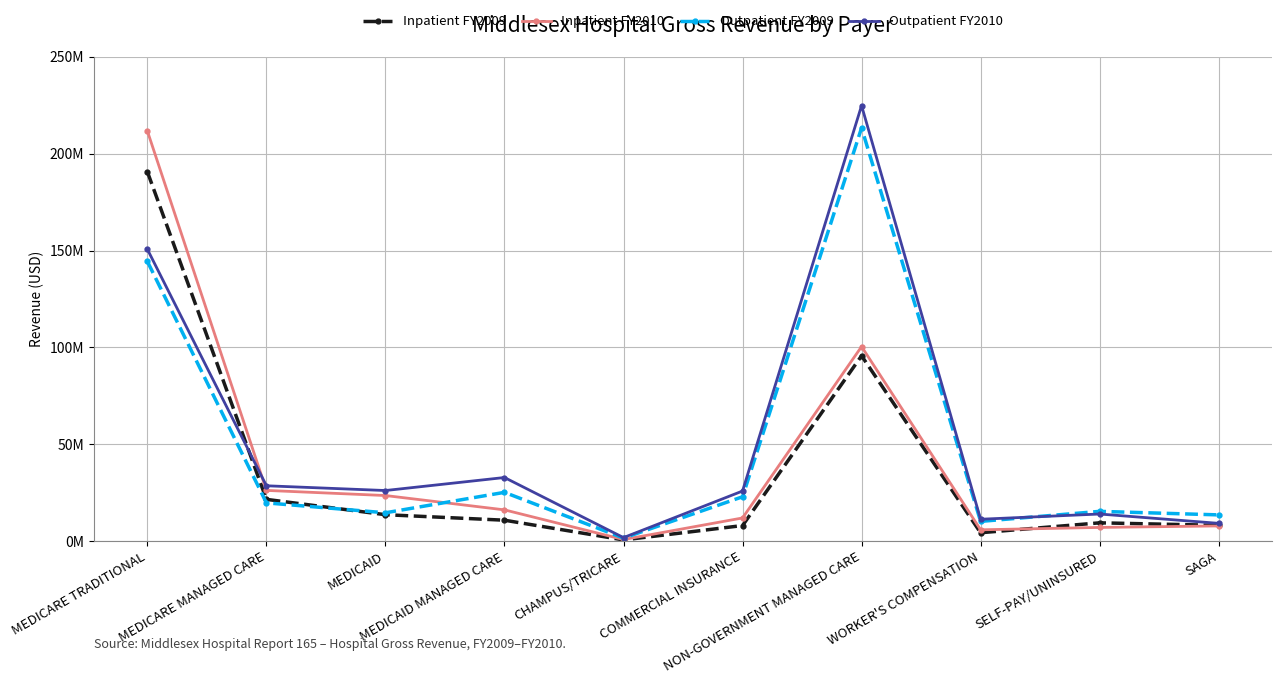

At which label is Outpatient FY2009 closest to 107479244?

MEDICARE TRADITIONAL